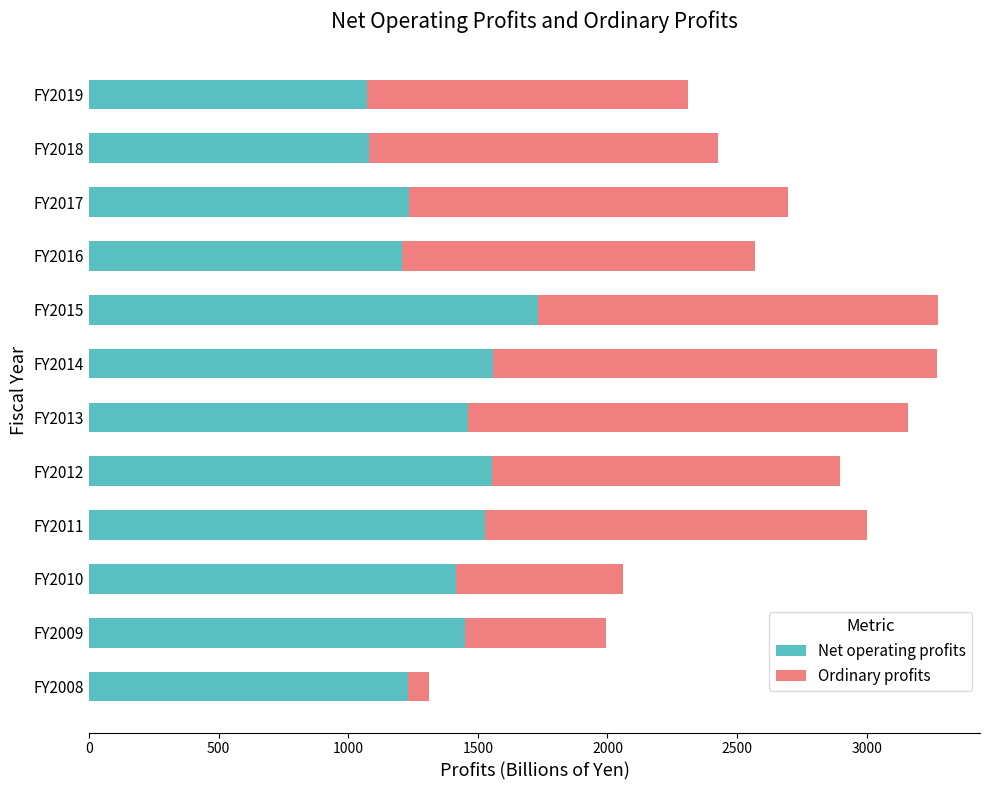

What is the maximum value for Net operating profits?

1733.6